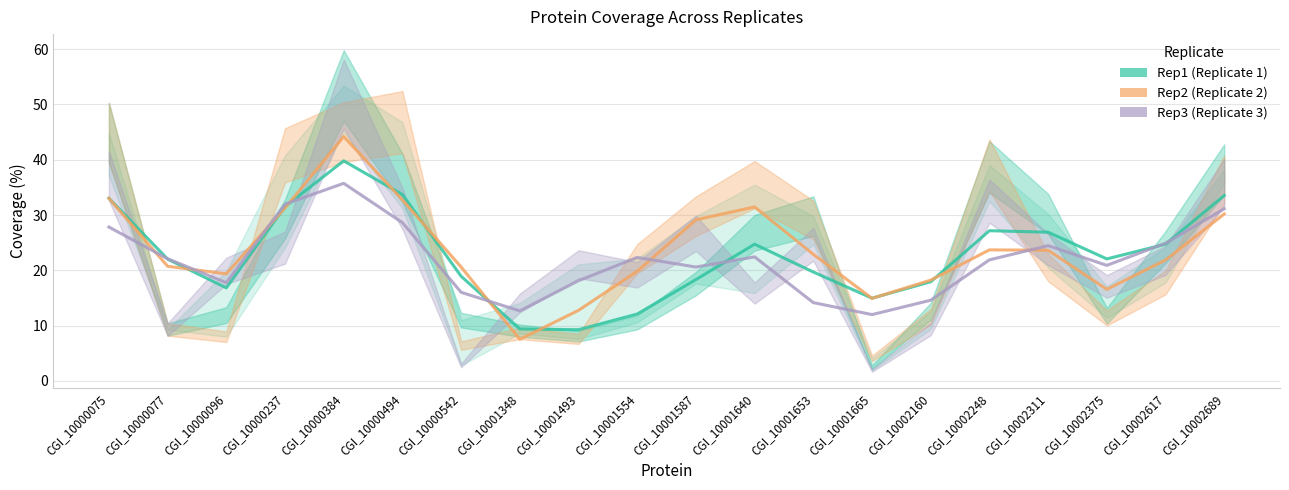

Does the chart display data point markers on the line(s)?

No